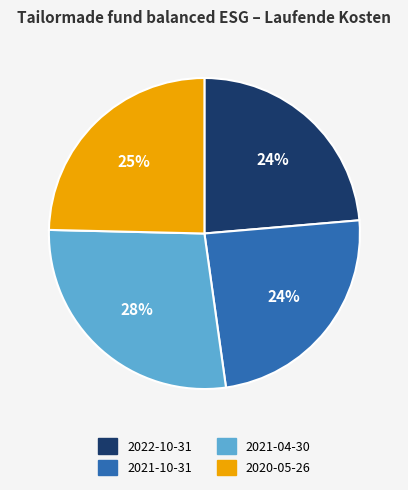

To the nearest percent, what is the average slice percentage?

25%